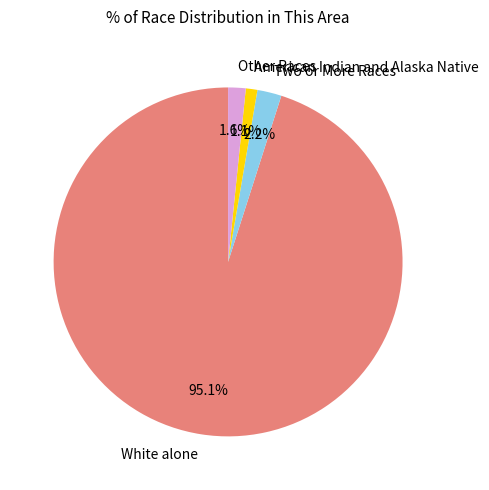

How many slices are in this pie chart?

4